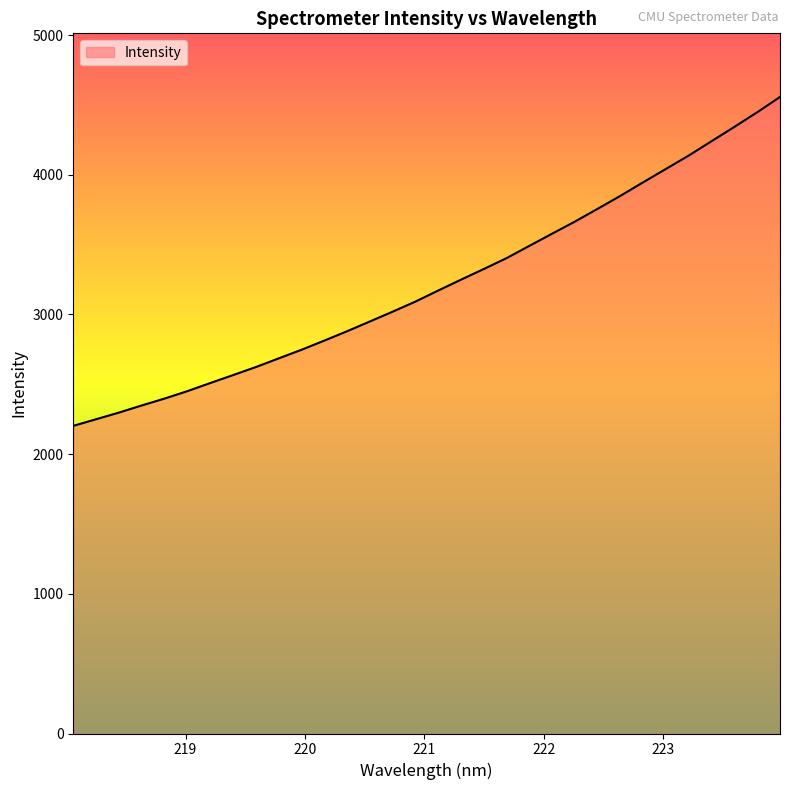

What is the minimum value shown in the chart?

2202.4